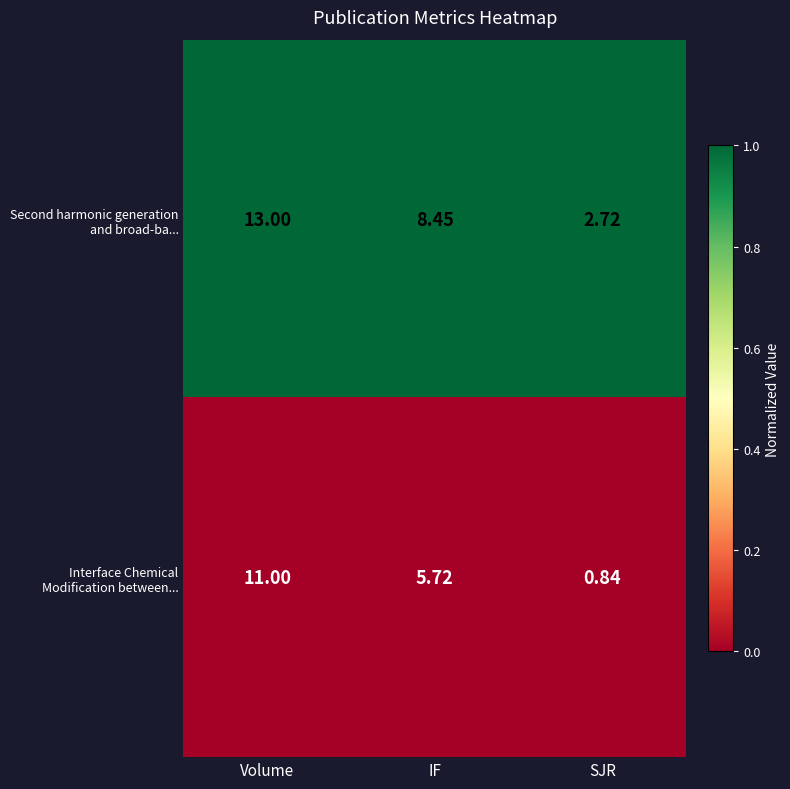

At which category does the chart reach its minimum across all series?

SJR